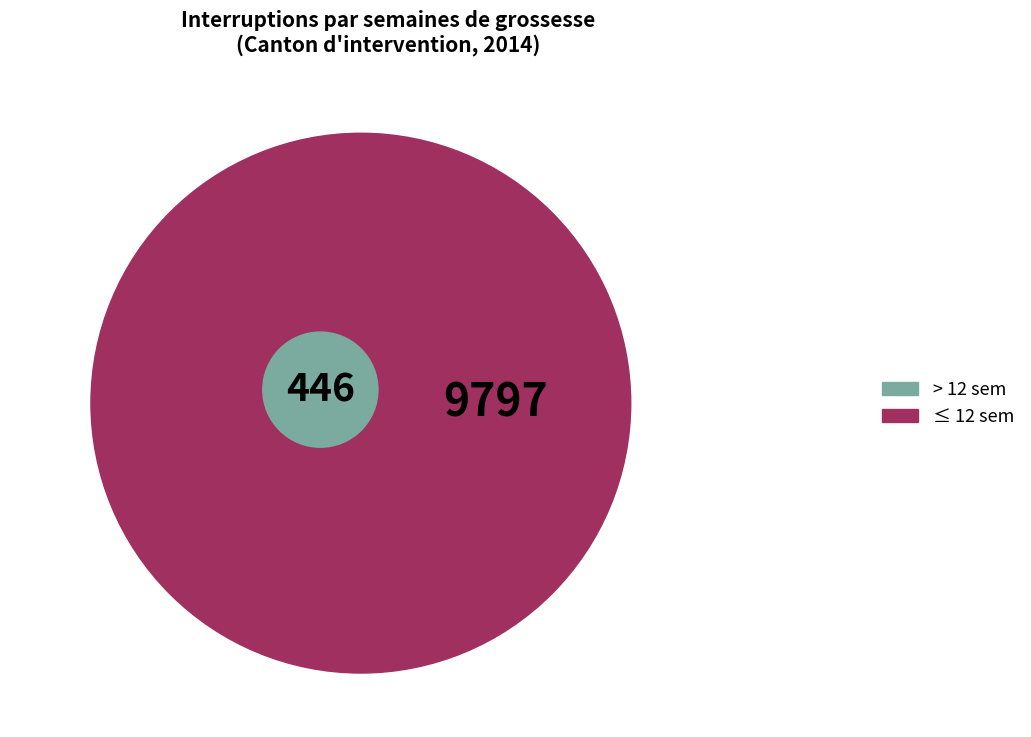

True or false: Inconnues accounts for 1% of the total.

False